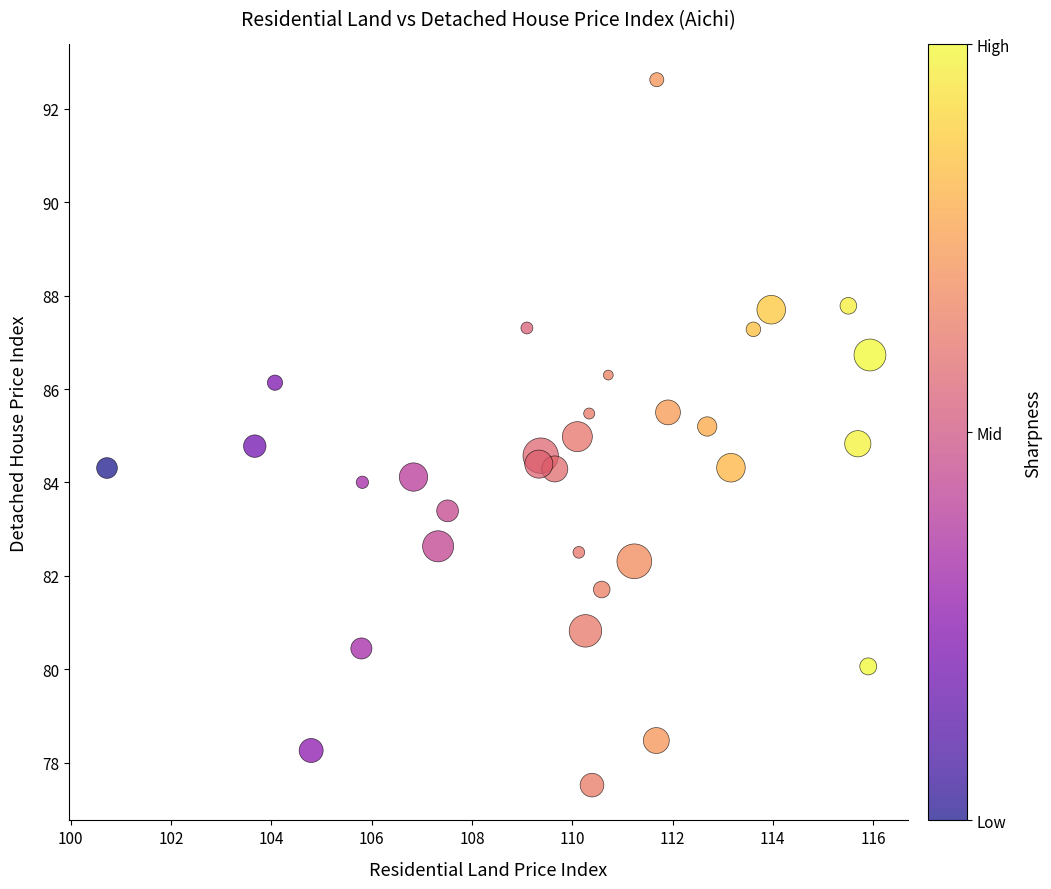

What is the range of X values (max minus min)?

15.2